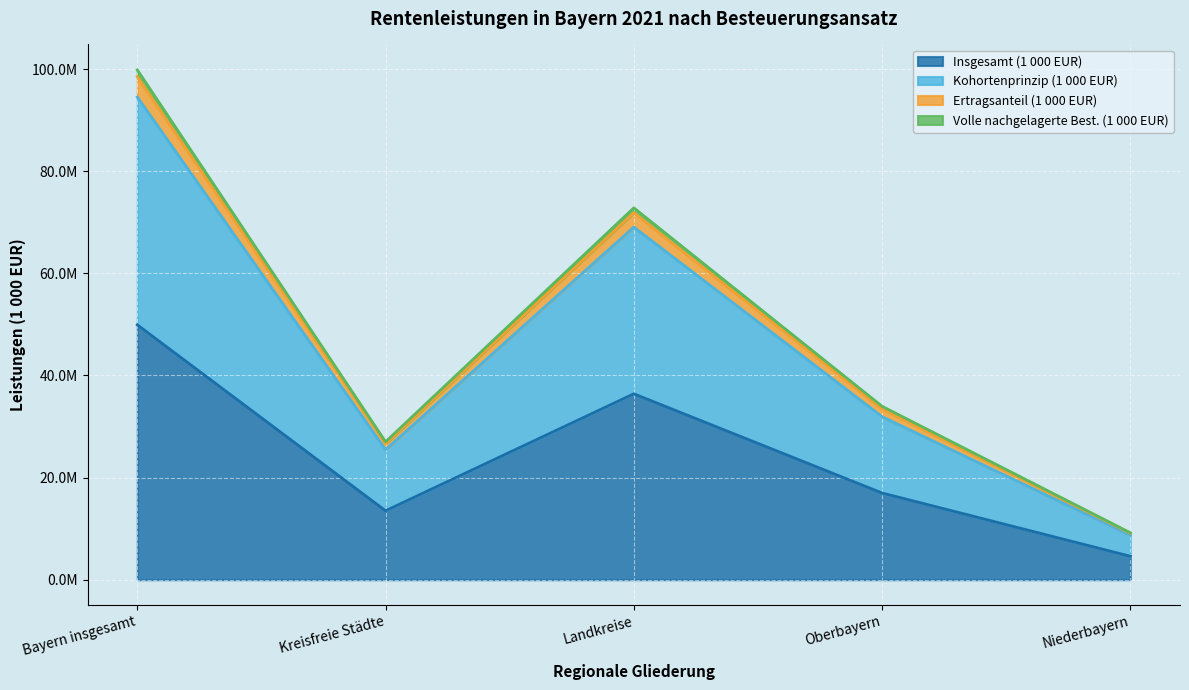

True or false: Kohortenprinzip (1 000 EUR) has a value of 31930202 at Oberbayern.

True